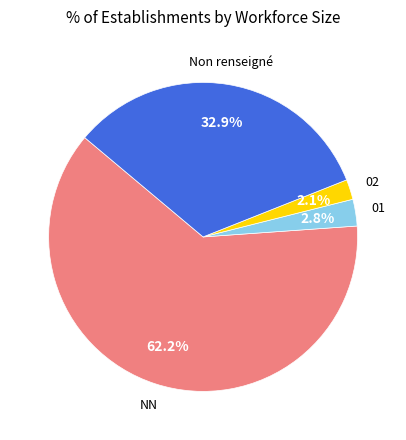

How many segments does this pie chart have?

4